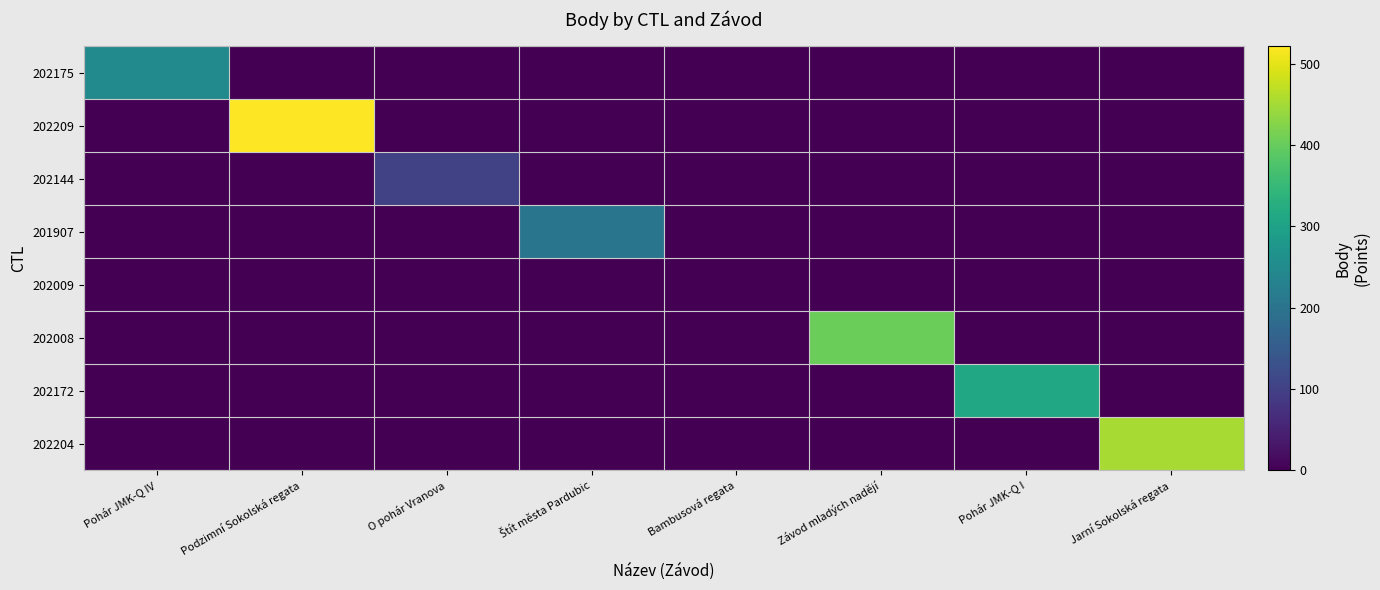

Reading left to right, extract all data points from this chart.

202175: Pohár JMK-Q IV=247	Podzimní Sokolská regata=0	O pohár Vranova=0	Štít města Pardubic=0	Bambusová regata=0	Závod mladých nadějí=0	Pohár JMK-Q I=0	Jarní Sokolská regata=0
202209: Pohár JMK-Q IV=0	Podzimní Sokolská regata=521	O pohár Vranova=0	Štít města Pardubic=0	Bambusová regata=0	Závod mladých nadějí=0	Pohár JMK-Q I=0	Jarní Sokolská regata=0
202144: Pohár JMK-Q IV=0	Podzimní Sokolská regata=0	O pohár Vranova=101	Štít města Pardubic=0	Bambusová regata=0	Závod mladých nadějí=0	Pohár JMK-Q I=0	Jarní Sokolská regata=0
201907: Pohár JMK-Q IV=0	Podzimní Sokolská regata=0	O pohár Vranova=0	Štít města Pardubic=202	Bambusová regata=0	Závod mladých nadějí=0	Pohár JMK-Q I=0	Jarní Sokolská regata=0
202009: Pohár JMK-Q IV=0	Podzimní Sokolská regata=0	O pohár Vranova=0	Štít města Pardubic=0	Bambusová regata=0	Závod mladých nadějí=0	Pohár JMK-Q I=0	Jarní Sokolská regata=0
202008: Pohár JMK-Q IV=0	Podzimní Sokolská regata=0	O pohár Vranova=0	Štít města Pardubic=0	Bambusová regata=0	Závod mladých nadějí=404	Pohár JMK-Q I=0	Jarní Sokolská regata=0
202172: Pohár JMK-Q IV=0	Podzimní Sokolská regata=0	O pohár Vranova=0	Štít města Pardubic=0	Bambusová regata=0	Závod mladých nadějí=0	Pohár JMK-Q I=313	Jarní Sokolská regata=0
202204: Pohár JMK-Q IV=0	Podzimní Sokolská regata=0	O pohár Vranova=0	Štít města Pardubic=0	Bambusová regata=0	Závod mladých nadějí=0	Pohár JMK-Q I=0	Jarní Sokolská regata=452